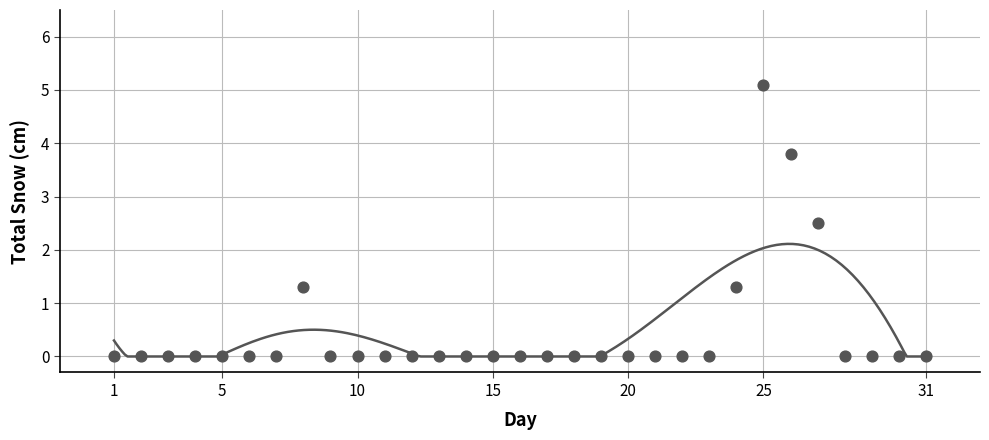

What Y value in the scatter plot is closest to 2?

2.5